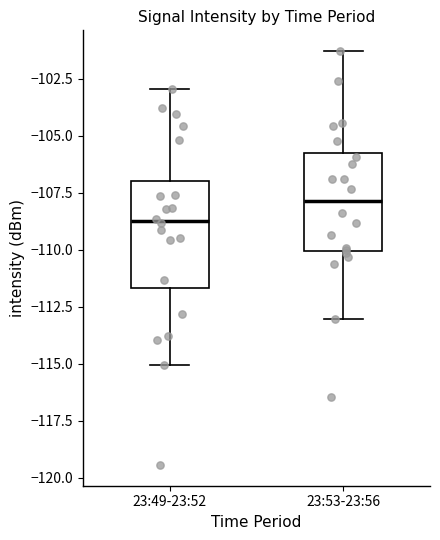

Where does the median line of the box for 23:53-23:56 sit on the y-axis? The values are not printed on the chart, so give them approximately, as read against the axis.

-108.0